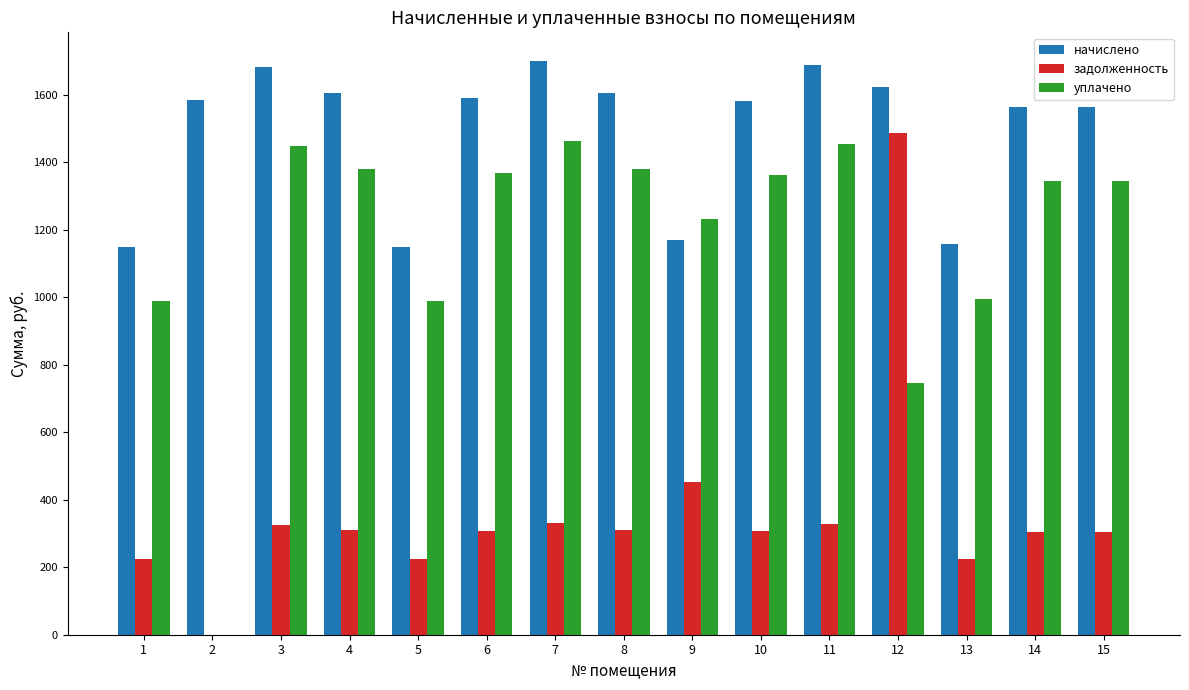

The value of уплачено at 7 is 1462.7. True or false?

True